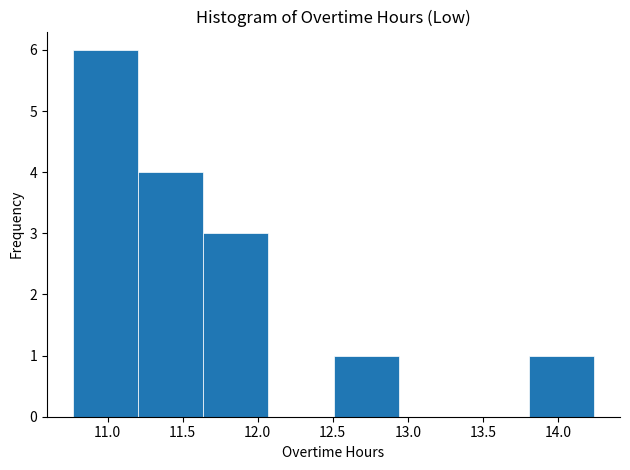

What is the height of the bar covering 12.50 to 12.95 on the x-axis? Neither the bar edges nor the heights are printed on the chart, so give them approximately, as read against the axes.

1